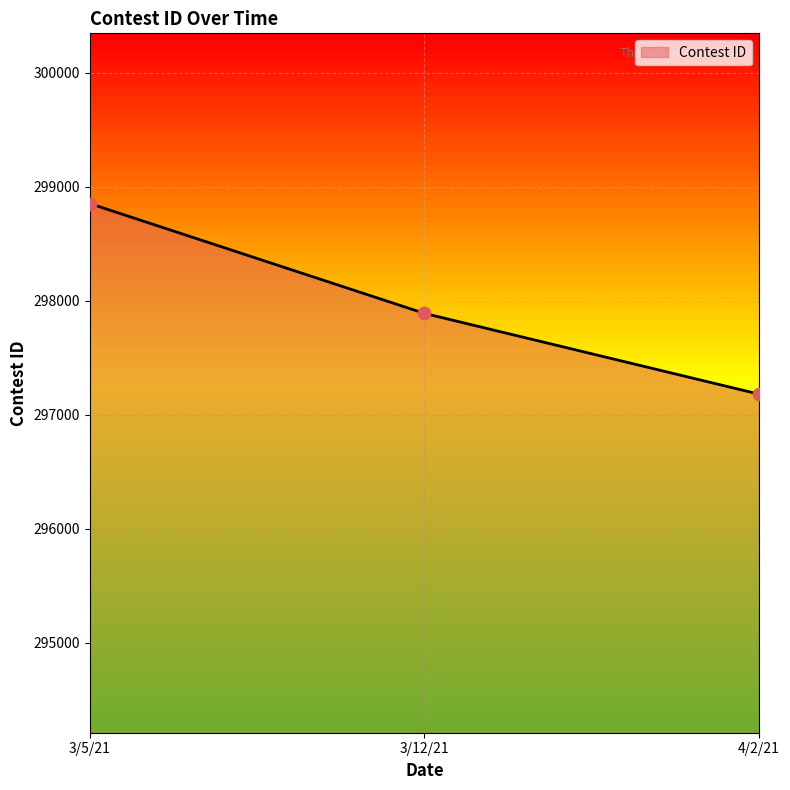

What is the ratio of the value at 3/5/21 to the value at 4/2/21?

1.0